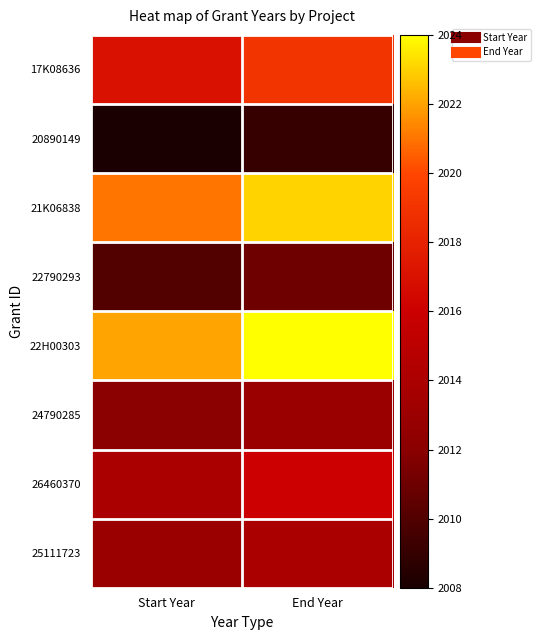

Reading left to right, what are all the values shown in this chart?

17K08636: Start Year=2017	End Year=2019
20890149: Start Year=2008	End Year=2009
21K06838: Start Year=2021	End Year=2023
22790293: Start Year=2010	End Year=2011
22H00303: Start Year=2022	End Year=2024
24790285: Start Year=2012	End Year=2013
26460370: Start Year=2014	End Year=2016
25111723: Start Year=2013	End Year=2014